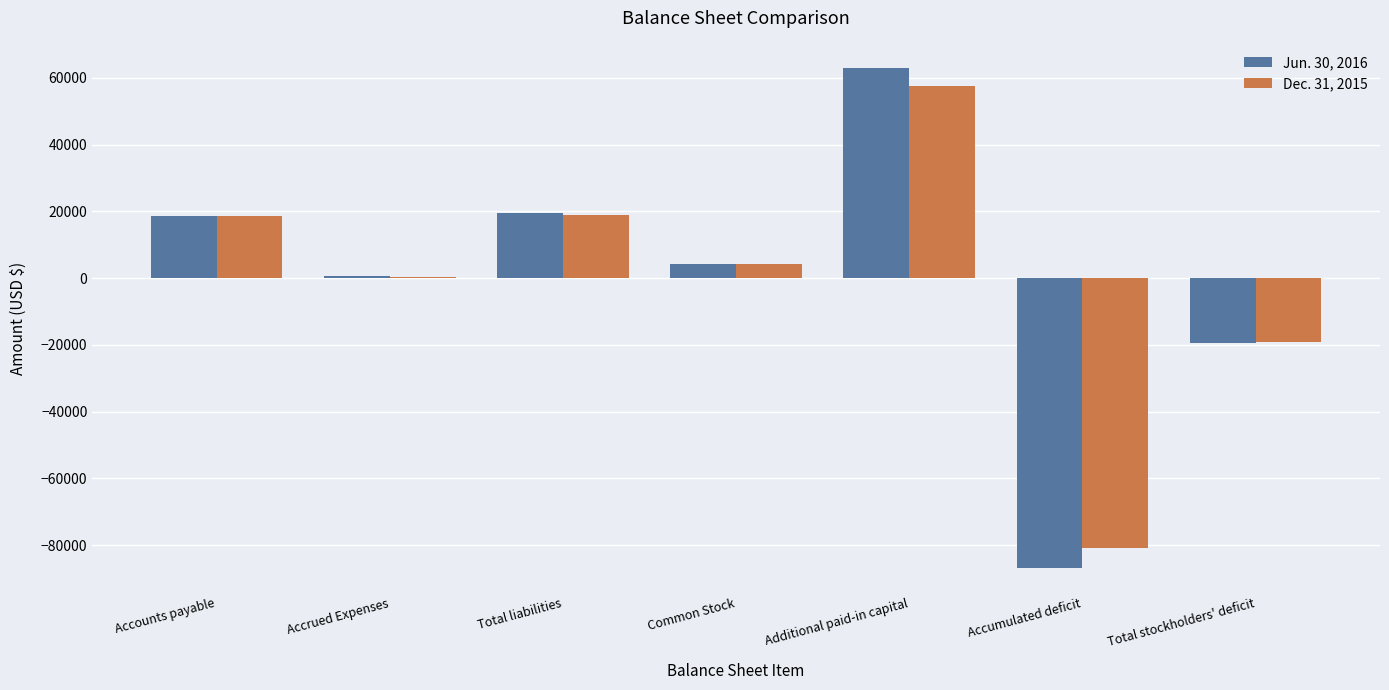

Which series changed the most between Accounts payable and Accumulated deficit?

Jun. 30, 2016